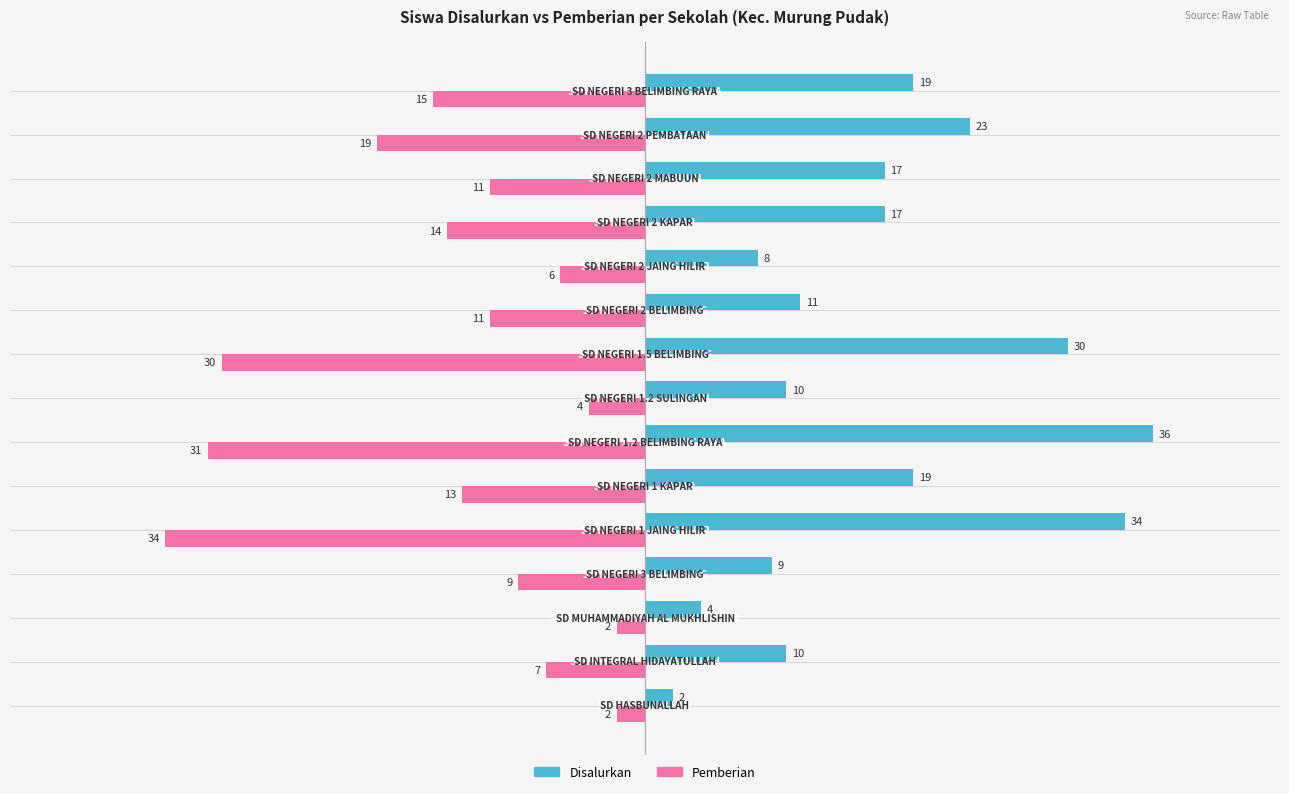

What is the difference between the second highest and minimum values in the Pemberian series?

32